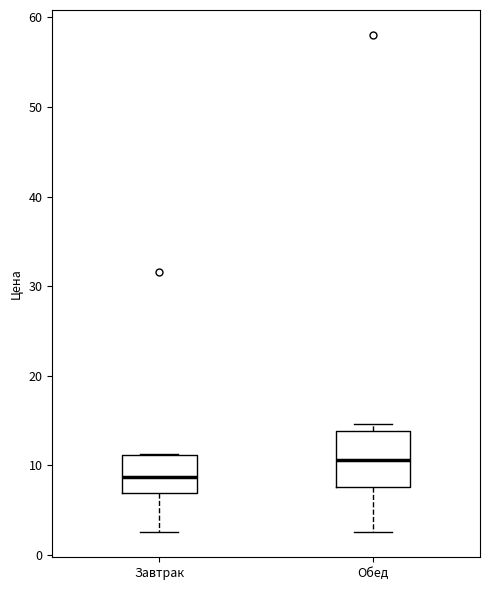

Which box is the tallest, from its lower edge to its upper edge?

Обед